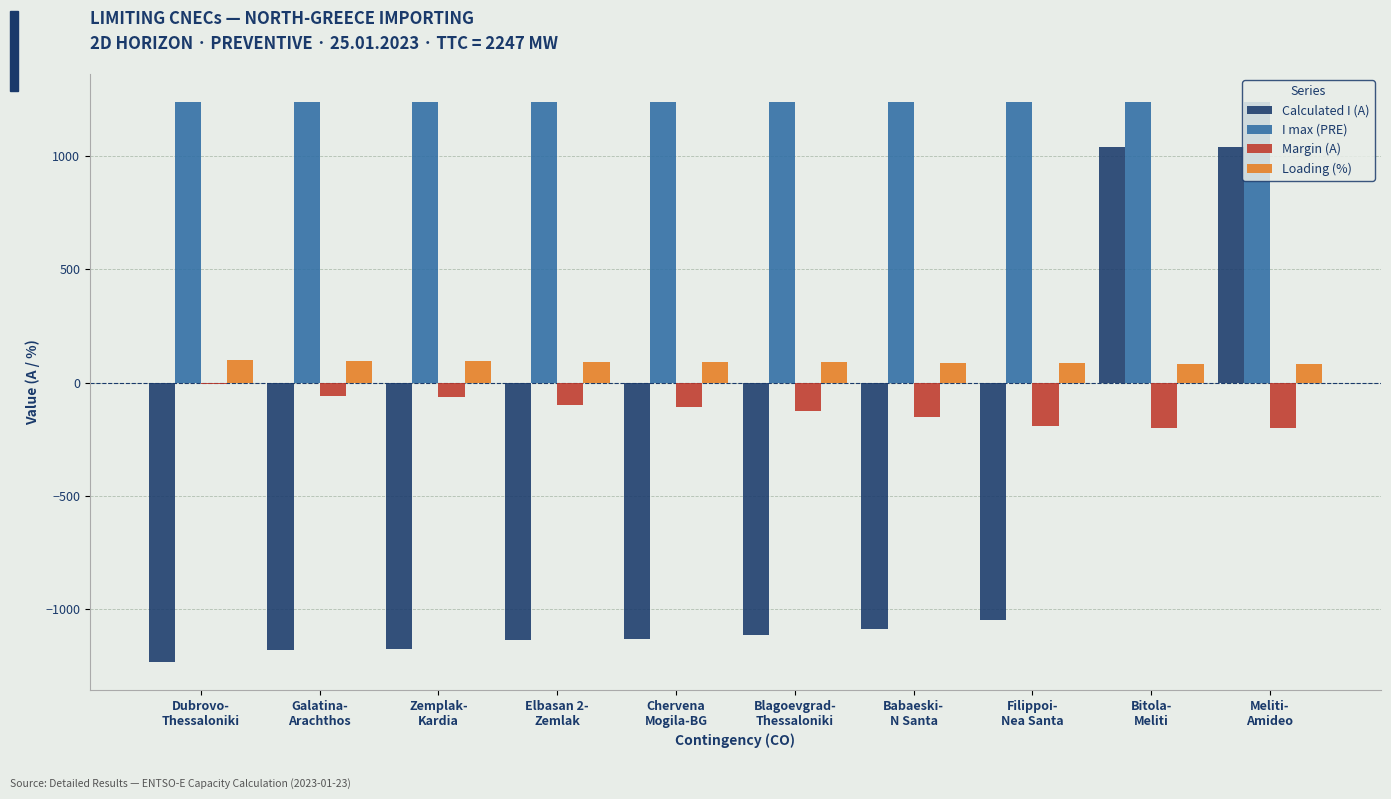

What are all the series names shown in the legend?

Calculated I (A), I max (PRE), Margin (A), Loading (%)